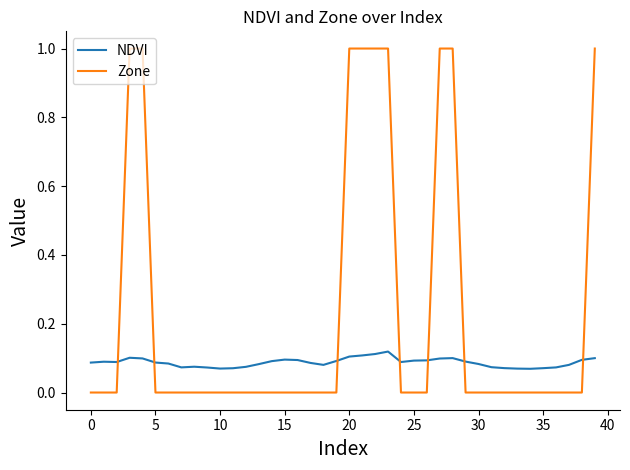

What is the greatest value displayed?

1.0